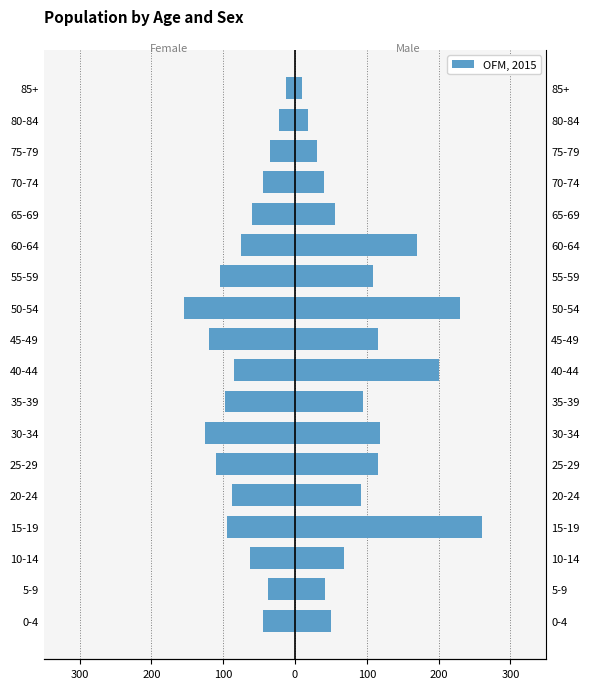

What is the minimum value shown in the chart?

-155